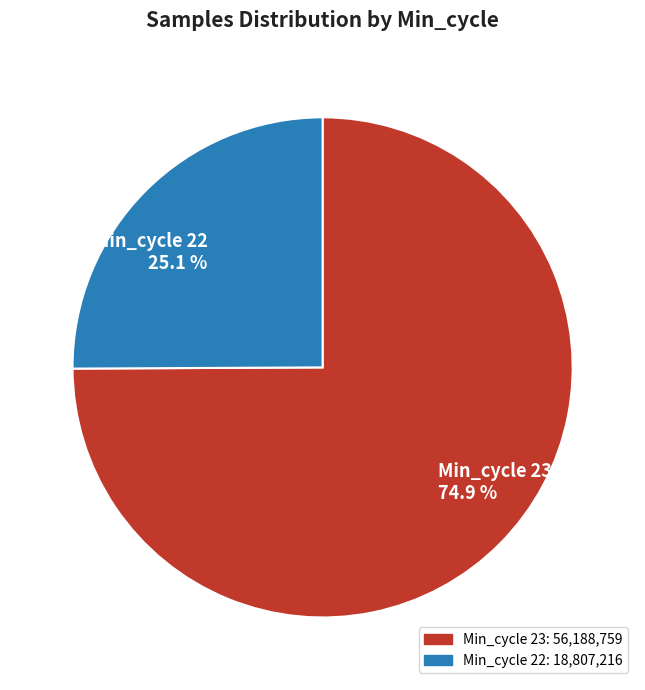

Which slice is the largest?

Min_cycle 23